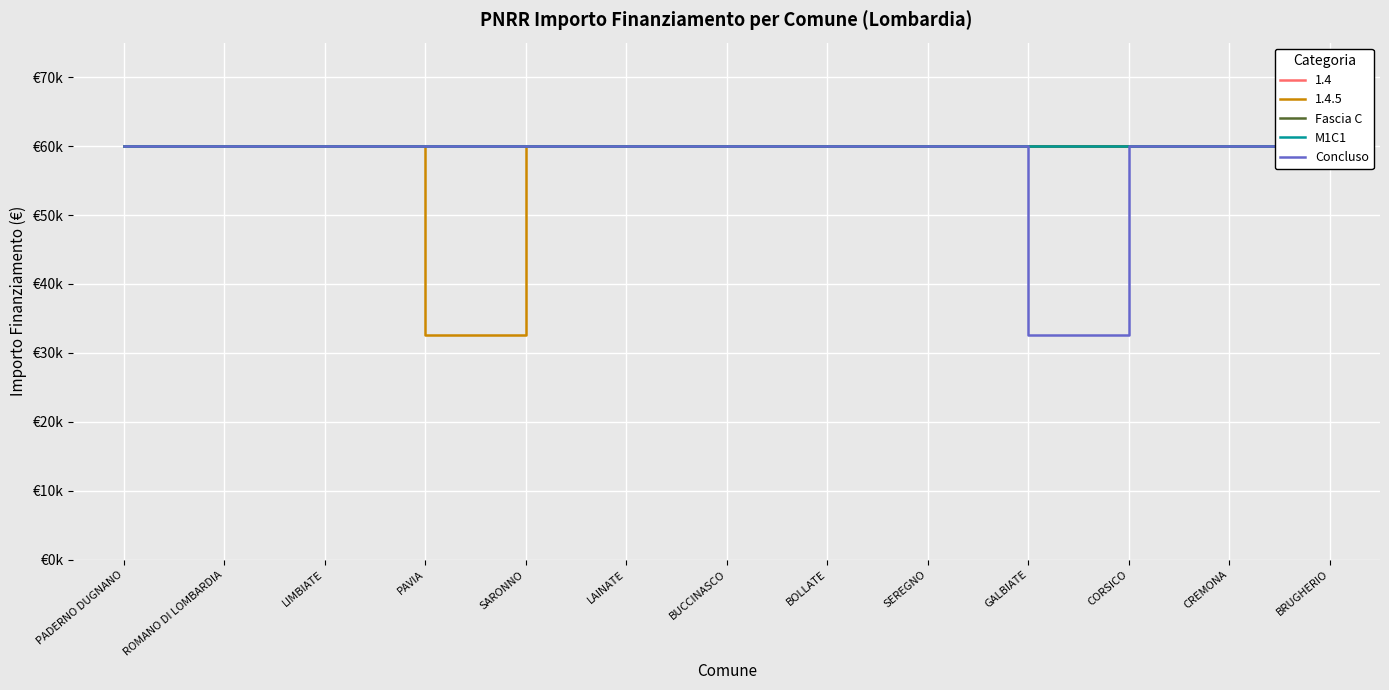

What position from the right is BOLLATE?

6